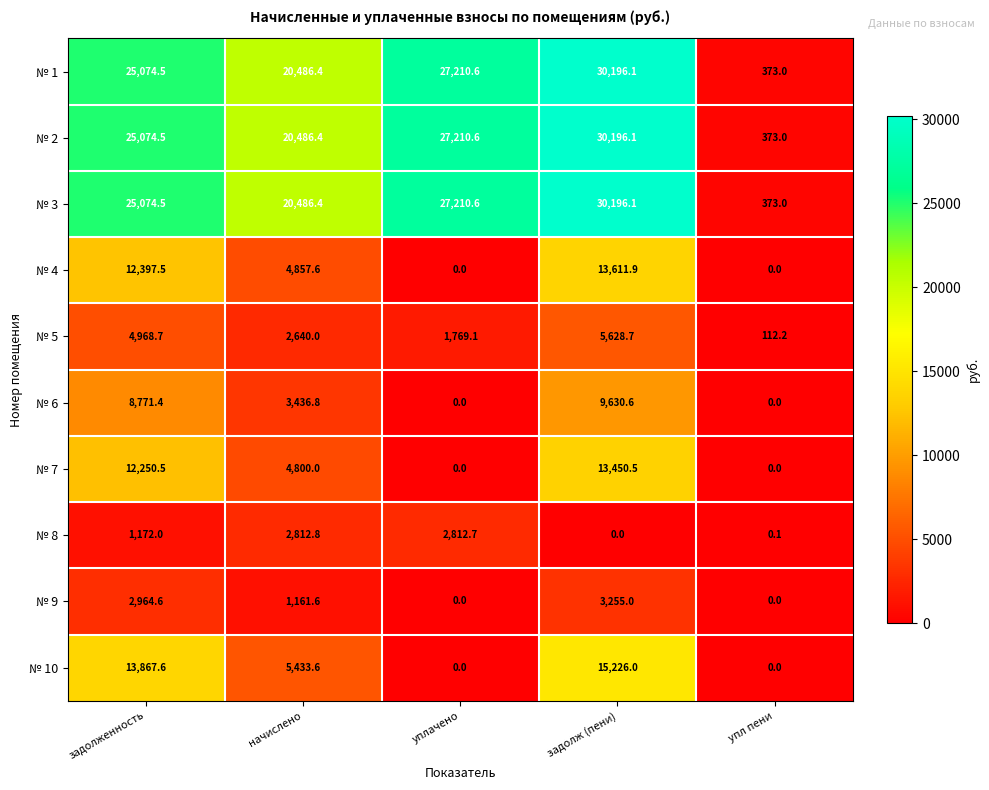

How many data points does each series have?

5